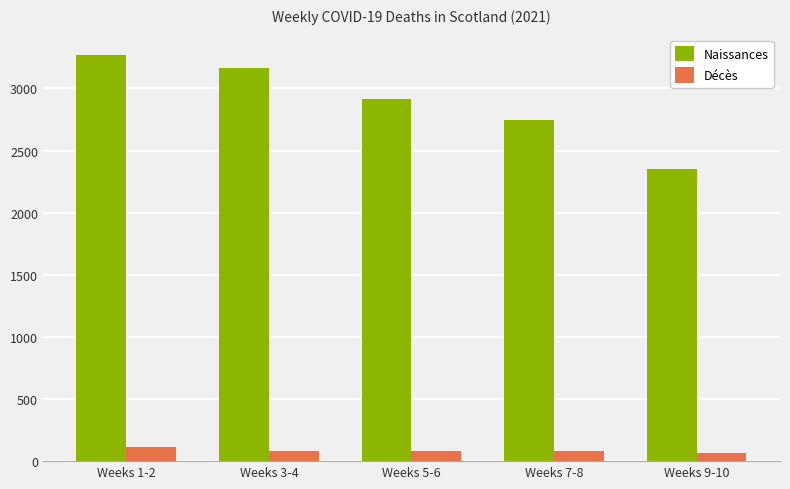

What is the smallest value displayed?

64